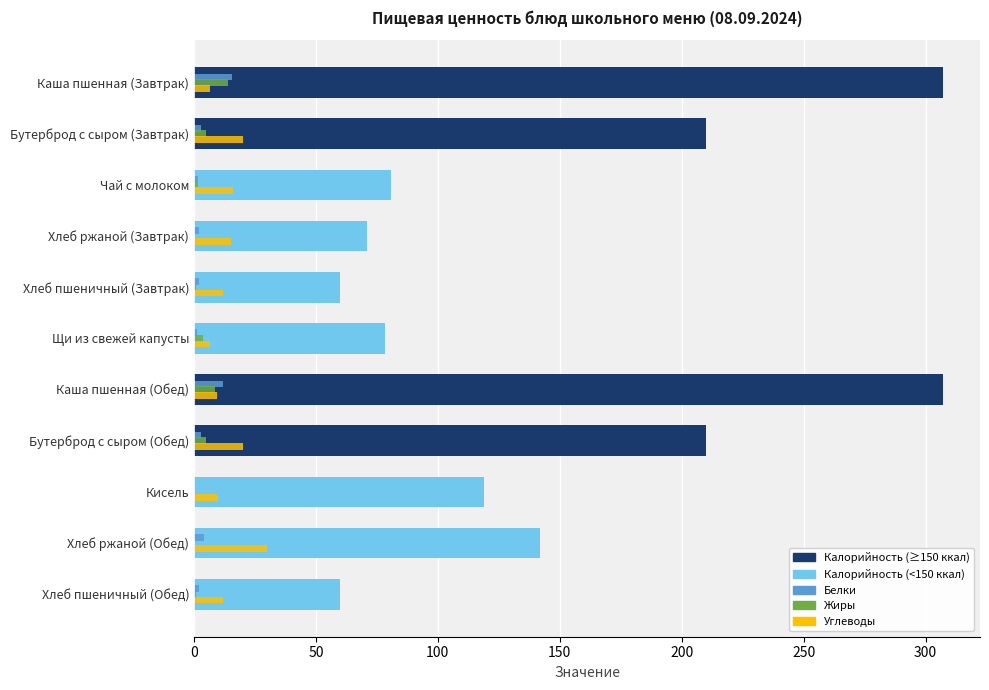

What is the greatest value displayed?

307.0